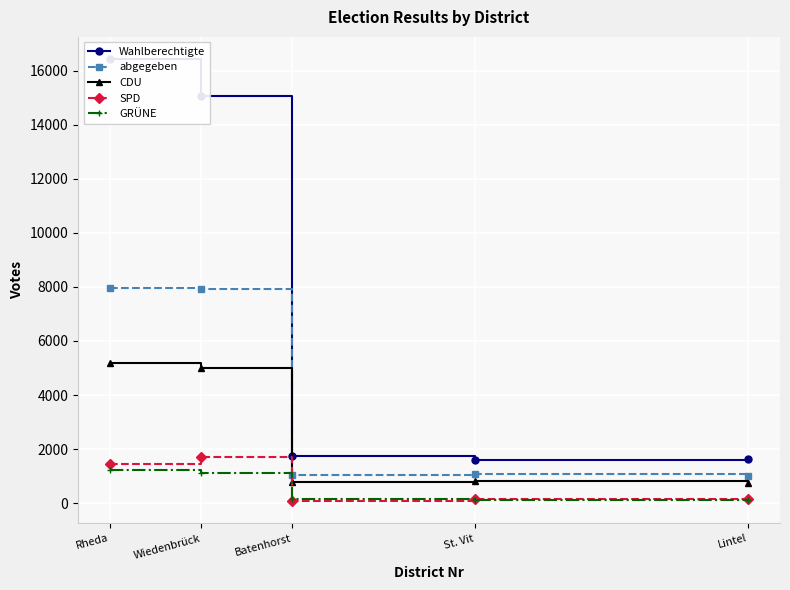

What is the greatest value displayed?

16430